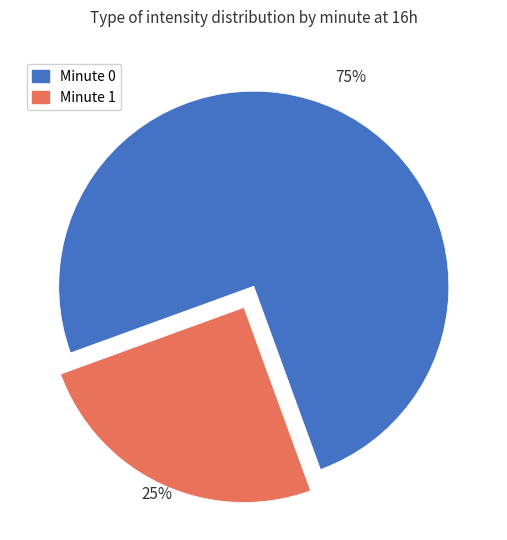

To the nearest percent, what is the average slice percentage?

50%